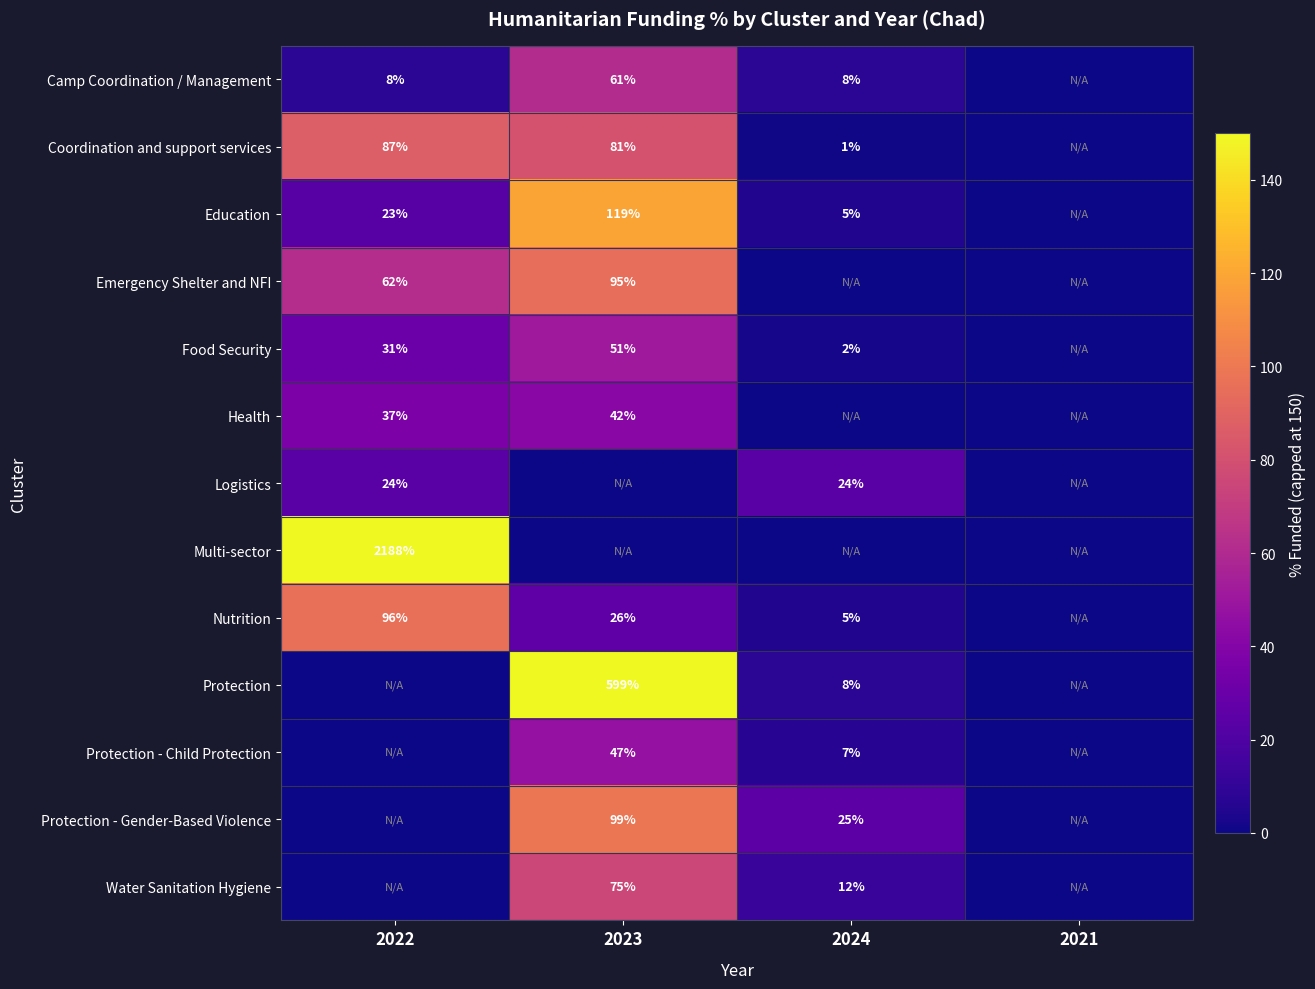

True or false: Protection - Child Protection has a value of 47 at 2023.

True